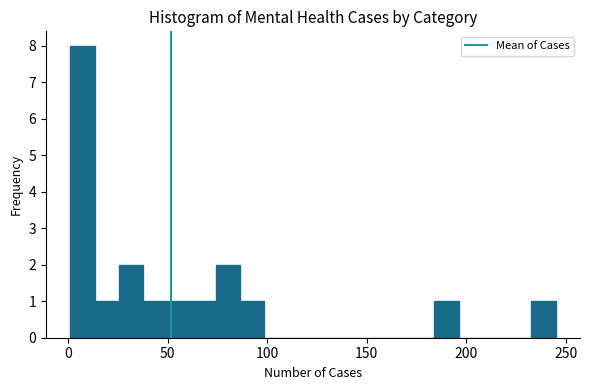

Read against the x-axis, roughly where is the centre of the tallest bar?

5